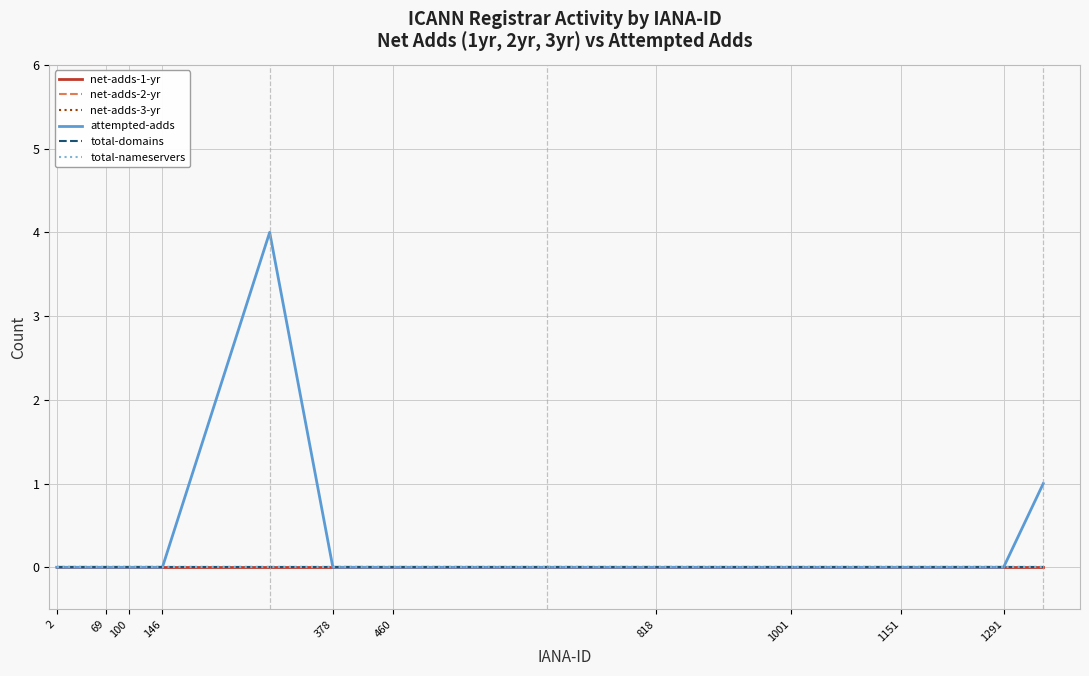

True or false: net-adds-3-yr has more than 0 interior local peaks.

False